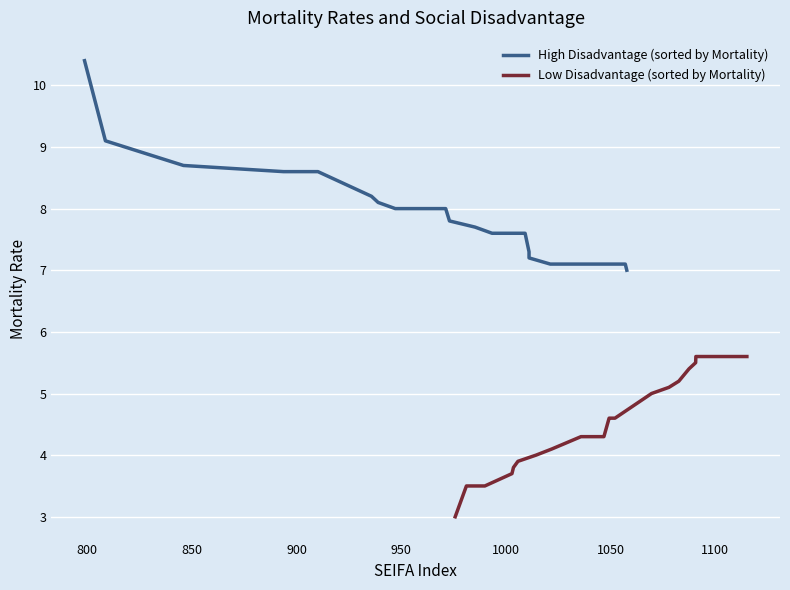

What are all the series names shown in the legend?

High Disadvantage (sorted by Mortality), Low Disadvantage (sorted by Mortality)